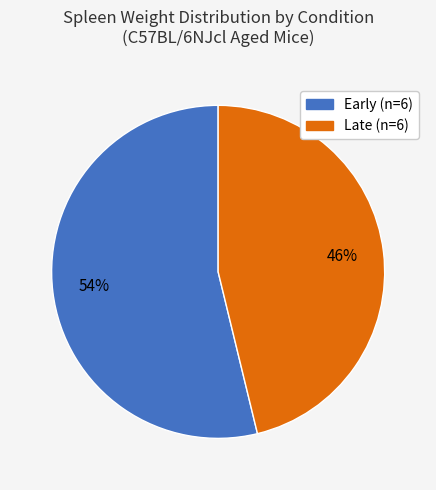

Which slice is the largest?

Early